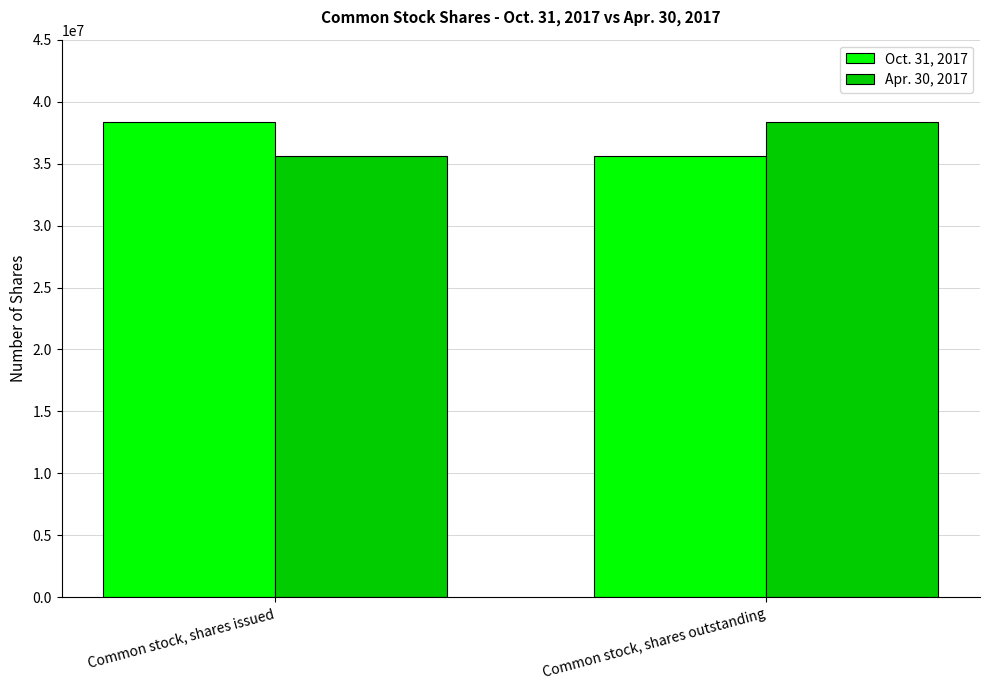

Where is Apr. 30, 2017 nearest to the value 37006447?

Common stock, shares issued